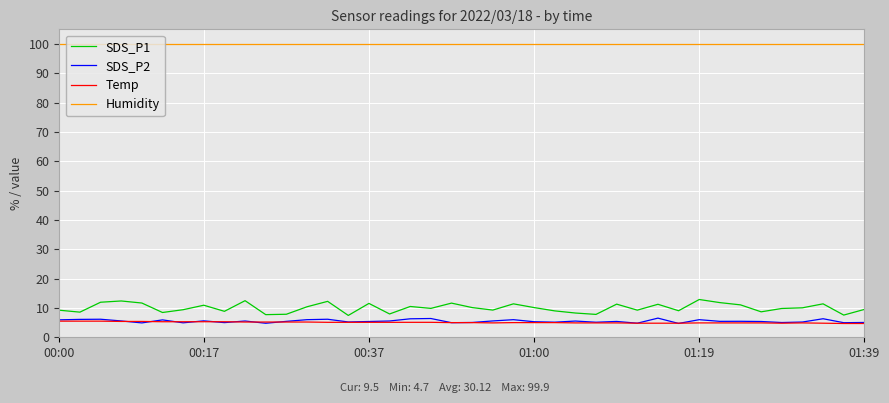

What is the maximum value for SDS_P2?

6.5